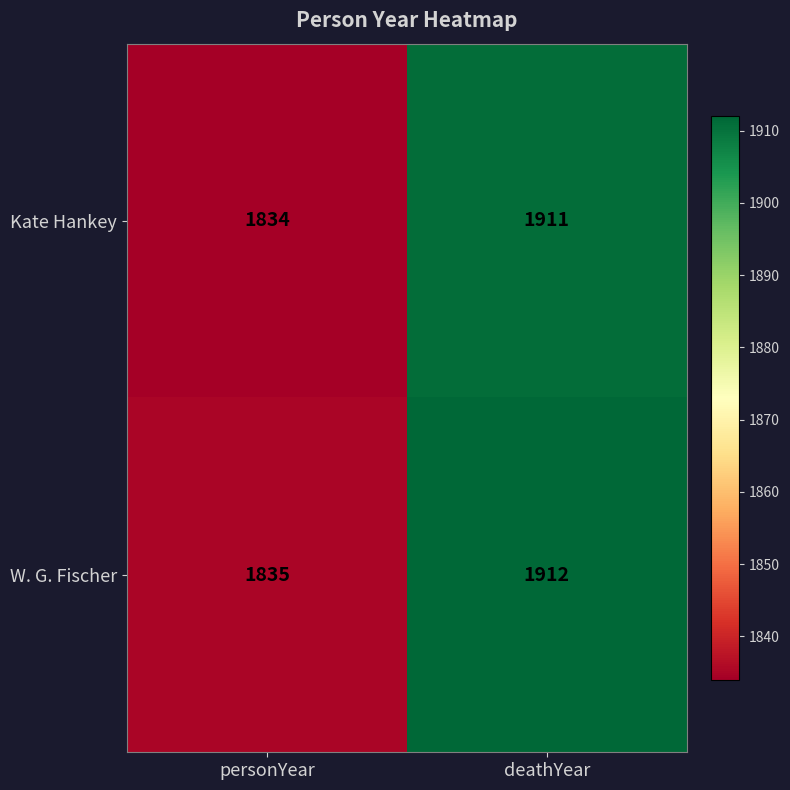

Where is W. G. Fischer nearest to the value 1873?

personYear